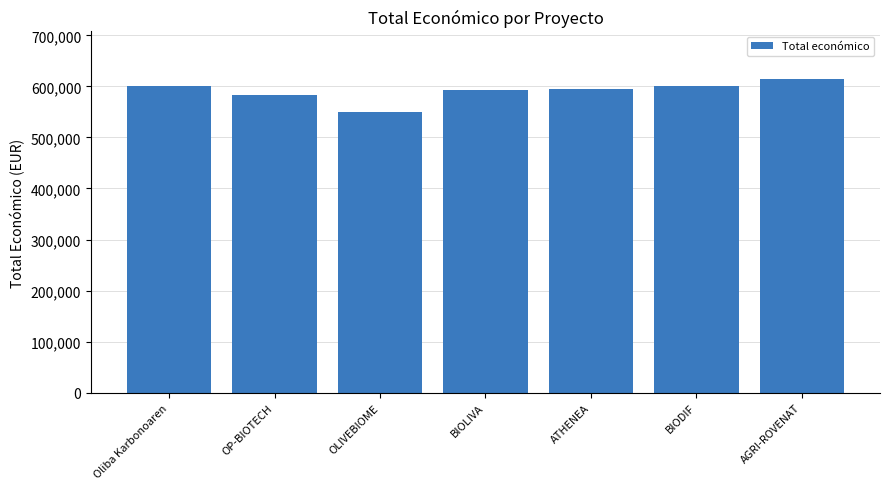

Are the bars grouped side by side (vs. stacked)?

No